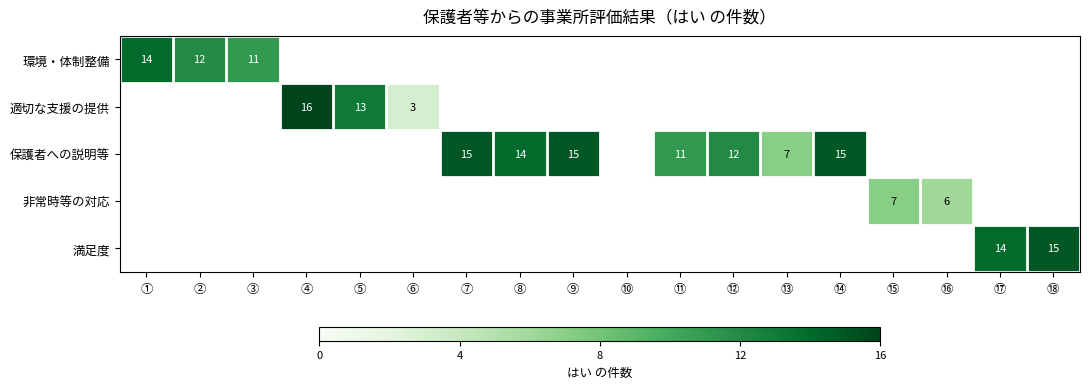

Which has a higher value, ⑪ or ④?

④